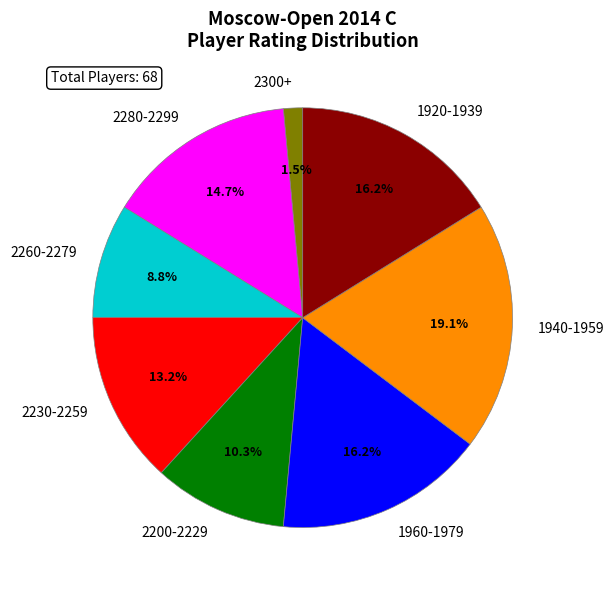

Does 2230-2259 represent more than half of the total?

No